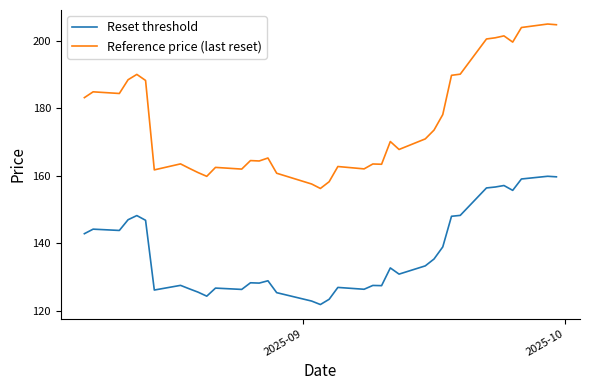

What are all the series names shown in the legend?

Reset threshold, Reference price (last reset)